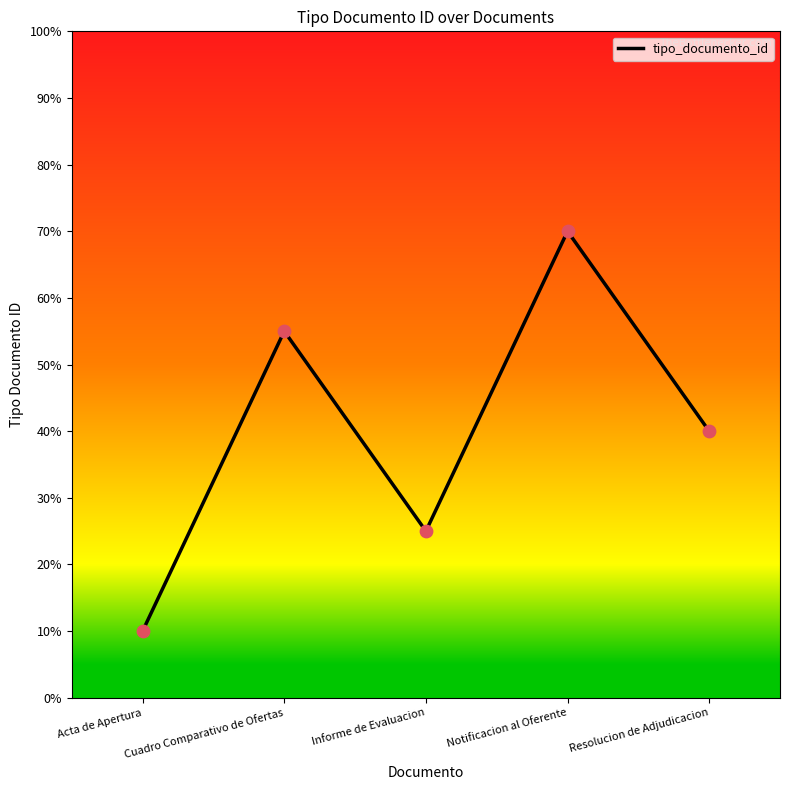

What is the change in value from Informe de Evaluacion to Resolucion de Adjudicacion?

+15